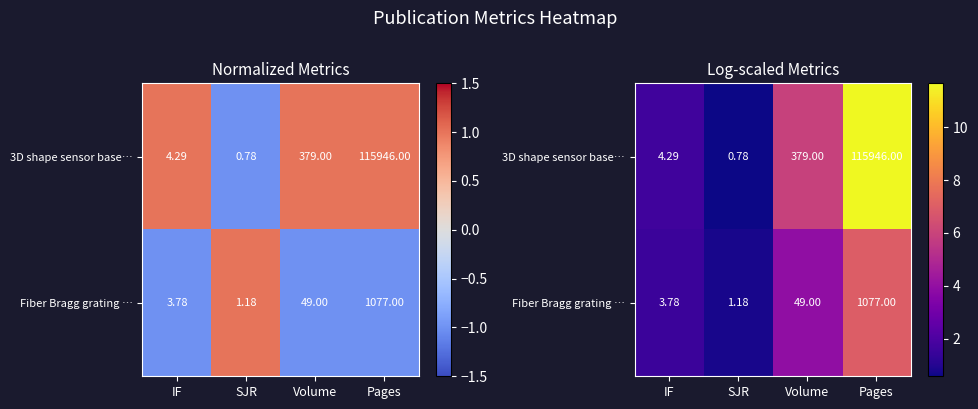

Is the value of 3D shape sensor base… at IF greater than the value of Fiber Bragg grating … at SJR?

Yes